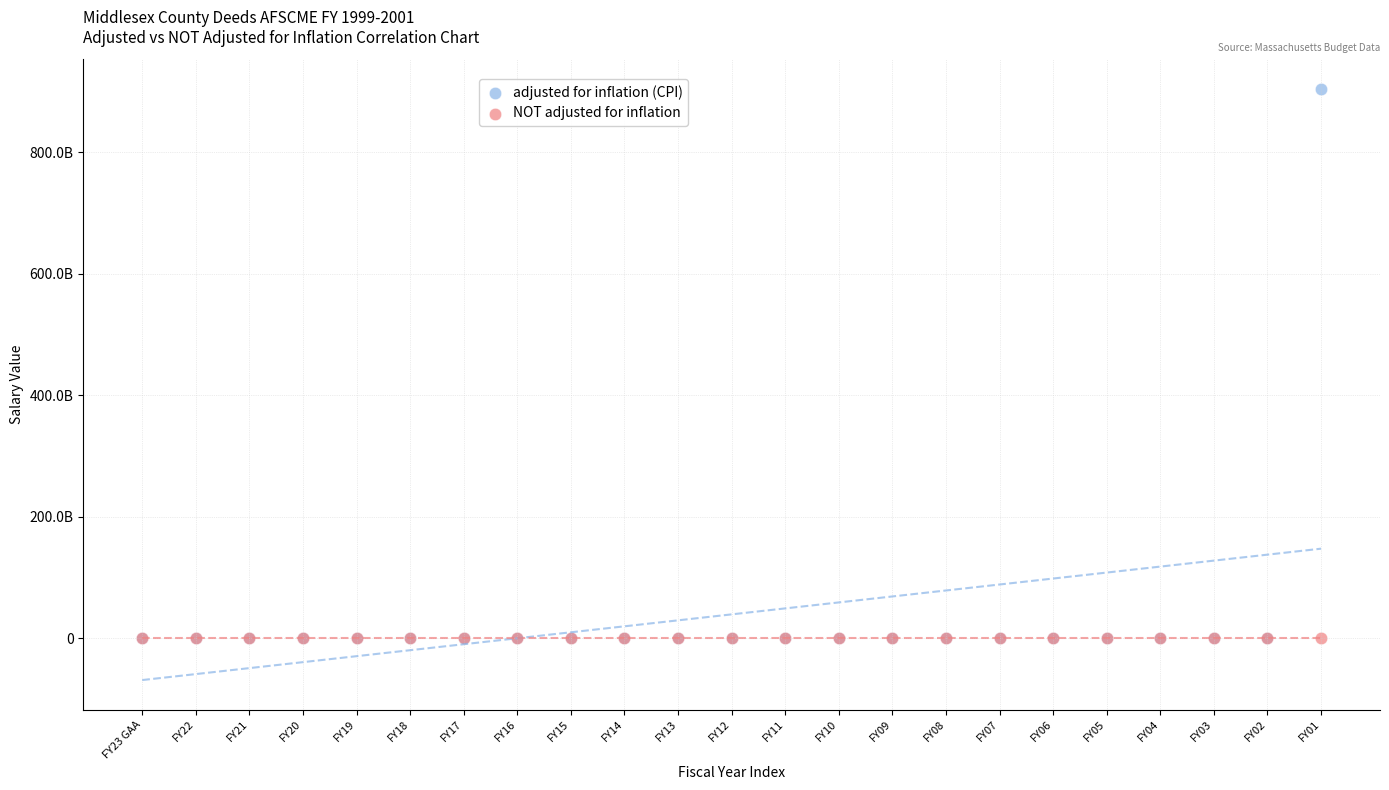

What are all the series names shown in the legend?

adjusted for inflation (CPI), NOT adjusted for inflation